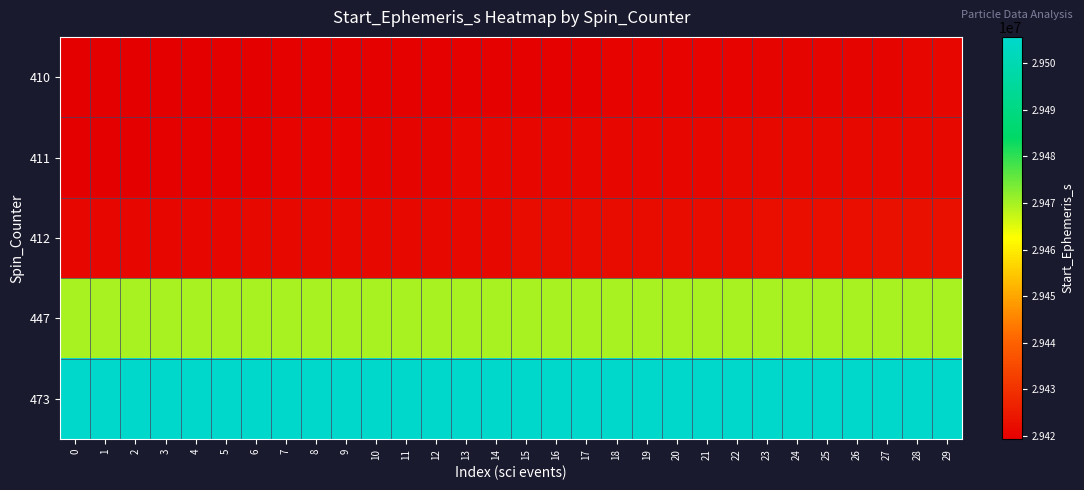

At 25, list the series in order from largest to smallest.

473, 447, 412, 411, 410